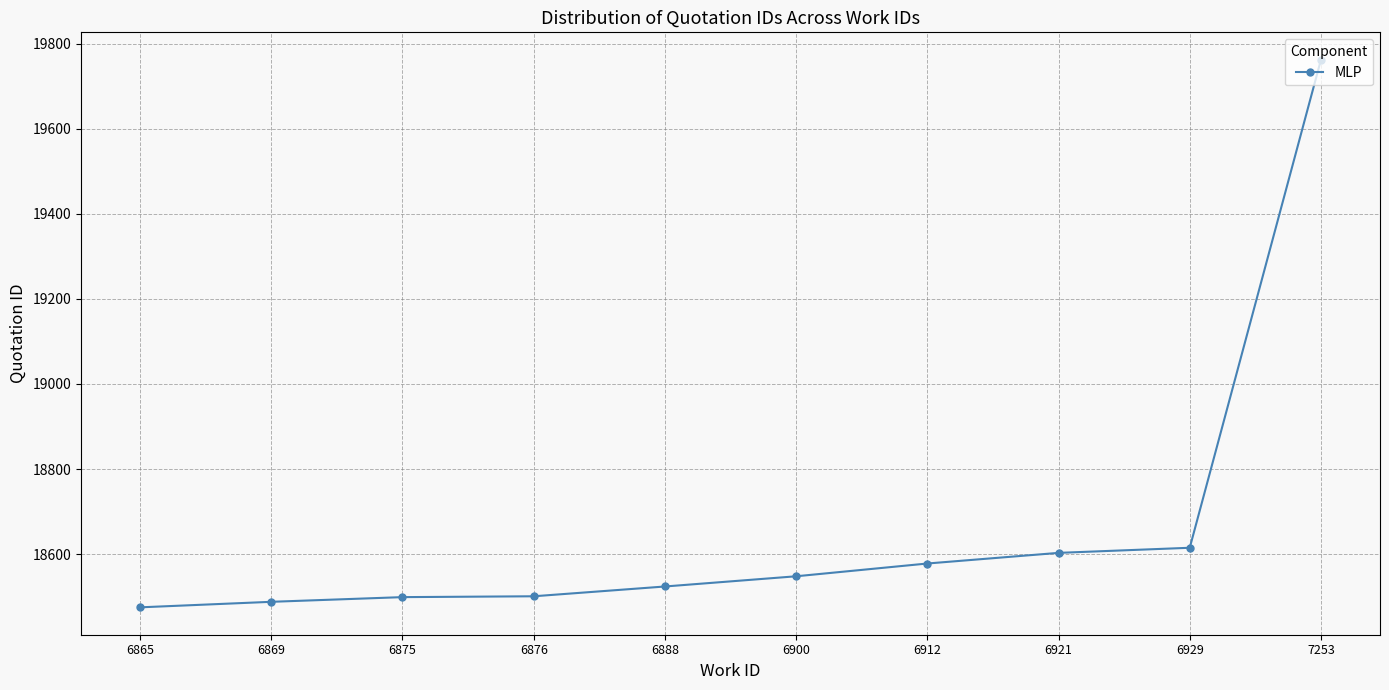

The chart shows a value of 26097 at 6929. True or false?

False